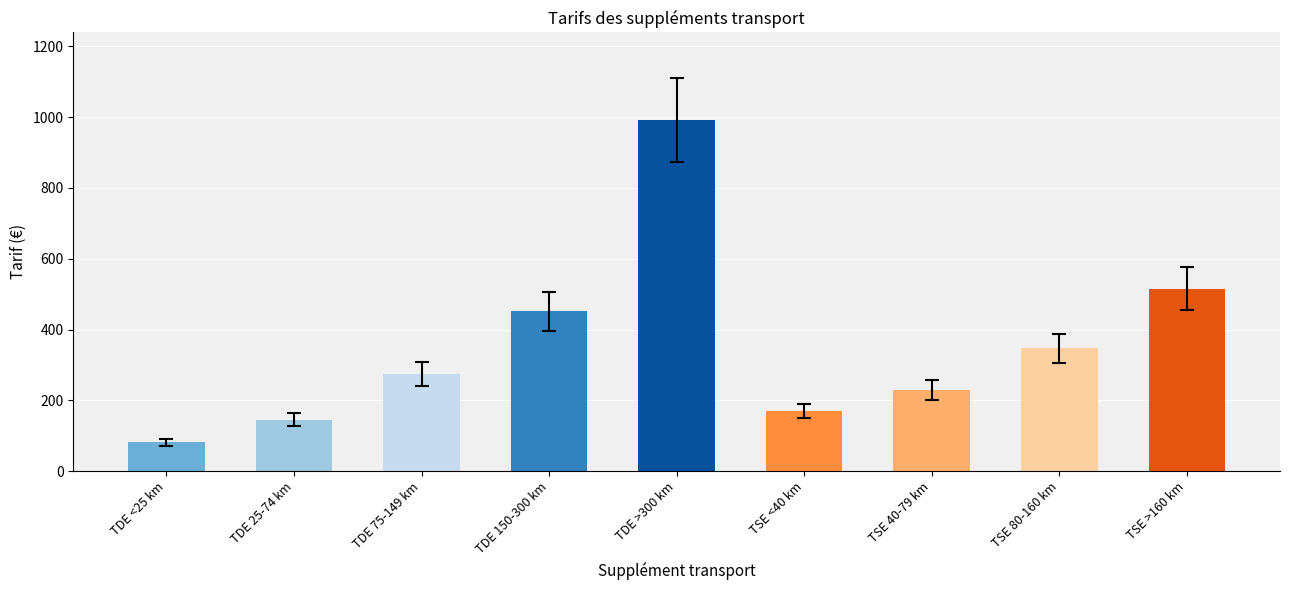

What is the change in value from TDE 25-74 km to TSE 40-79 km?

+83.9